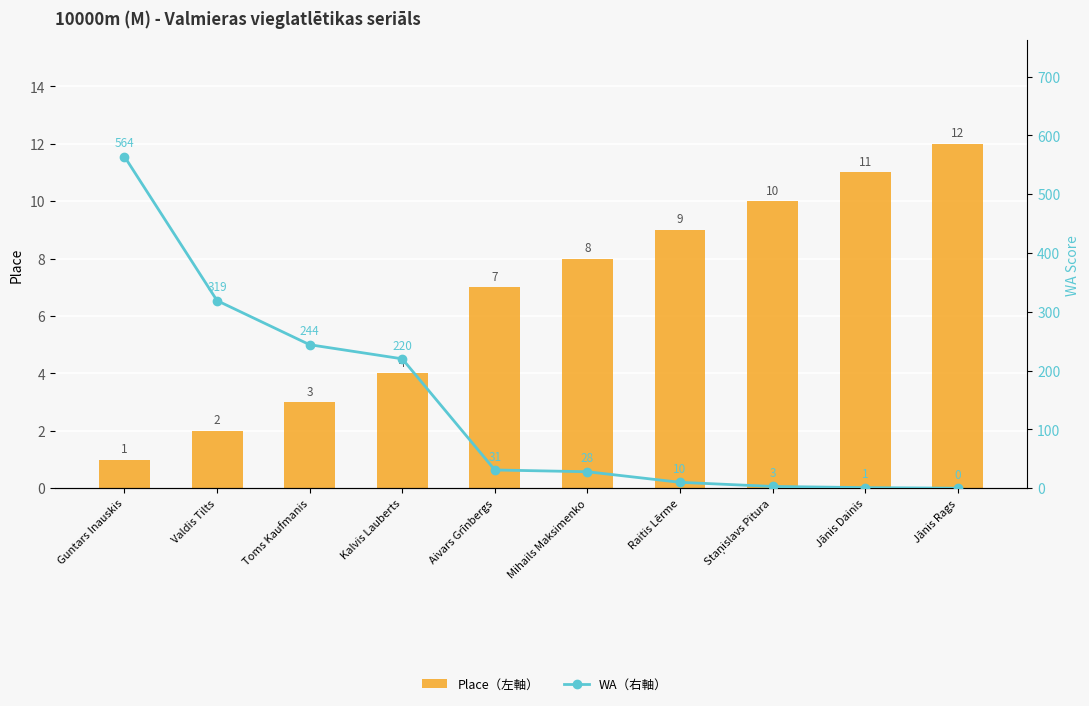

How many data points in WA（右軸） are above 31?

4